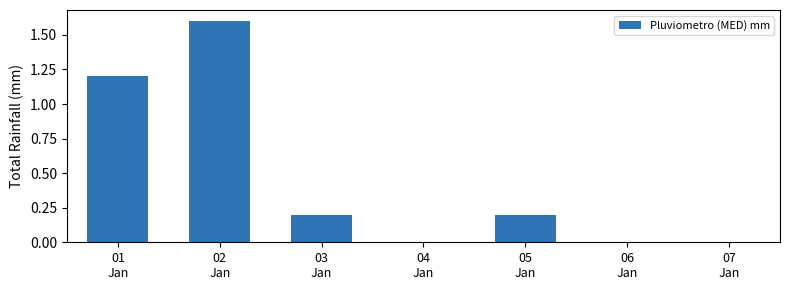

What is the maximum value shown in the chart?

1.6